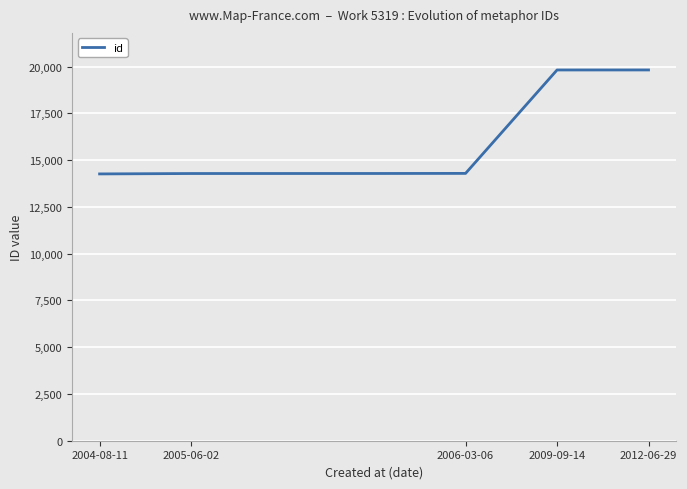

How many lines are shown in the chart?

1